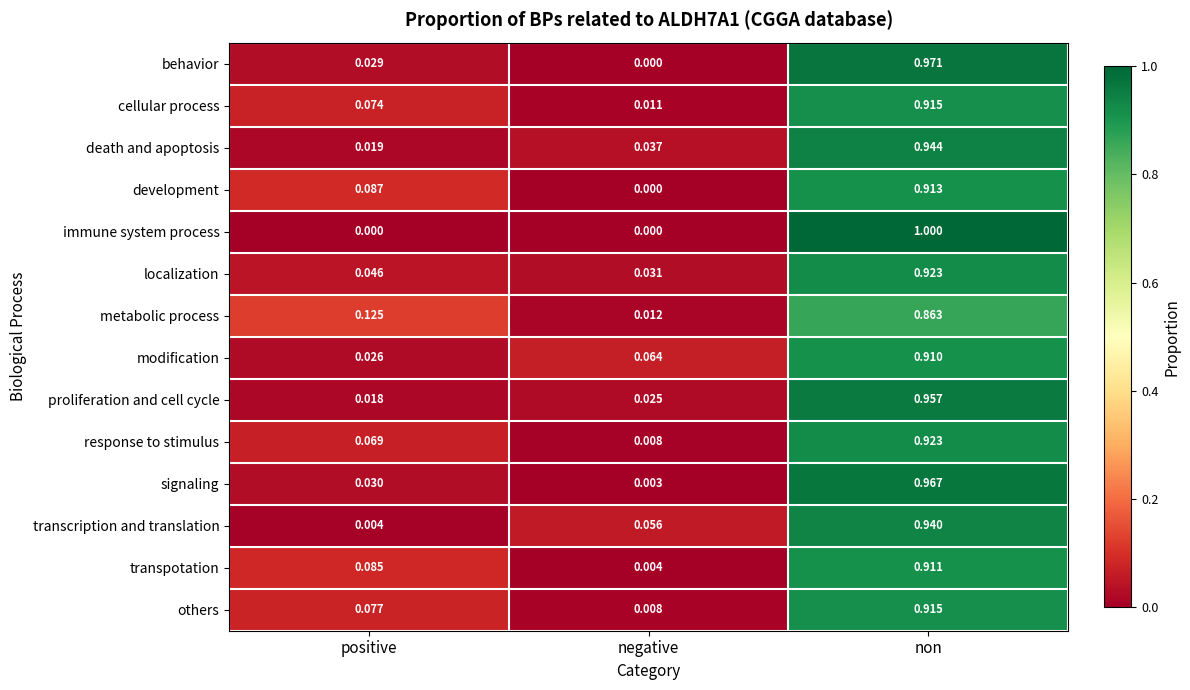

At which label does transcription and translation reach its minimum?

positive